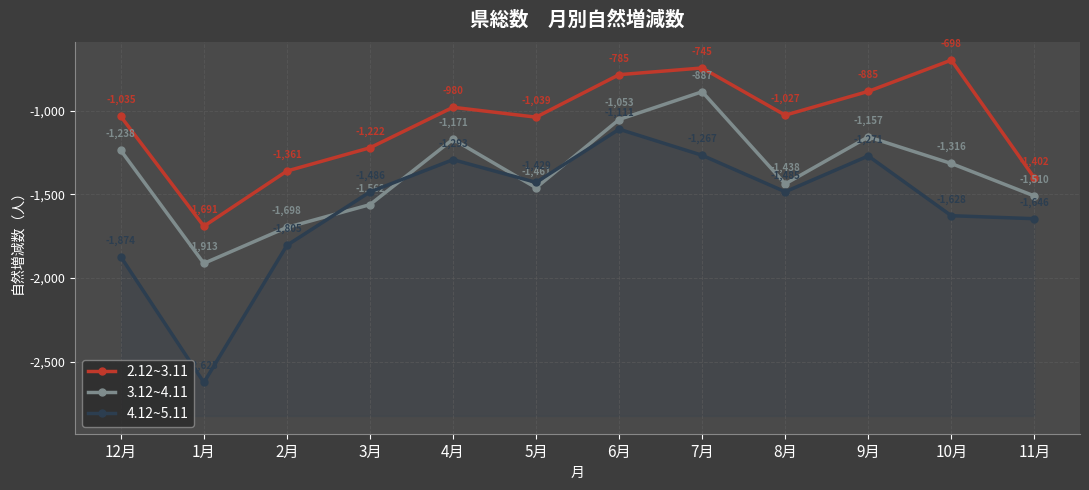

What is the maximum value shown in the chart?

-698